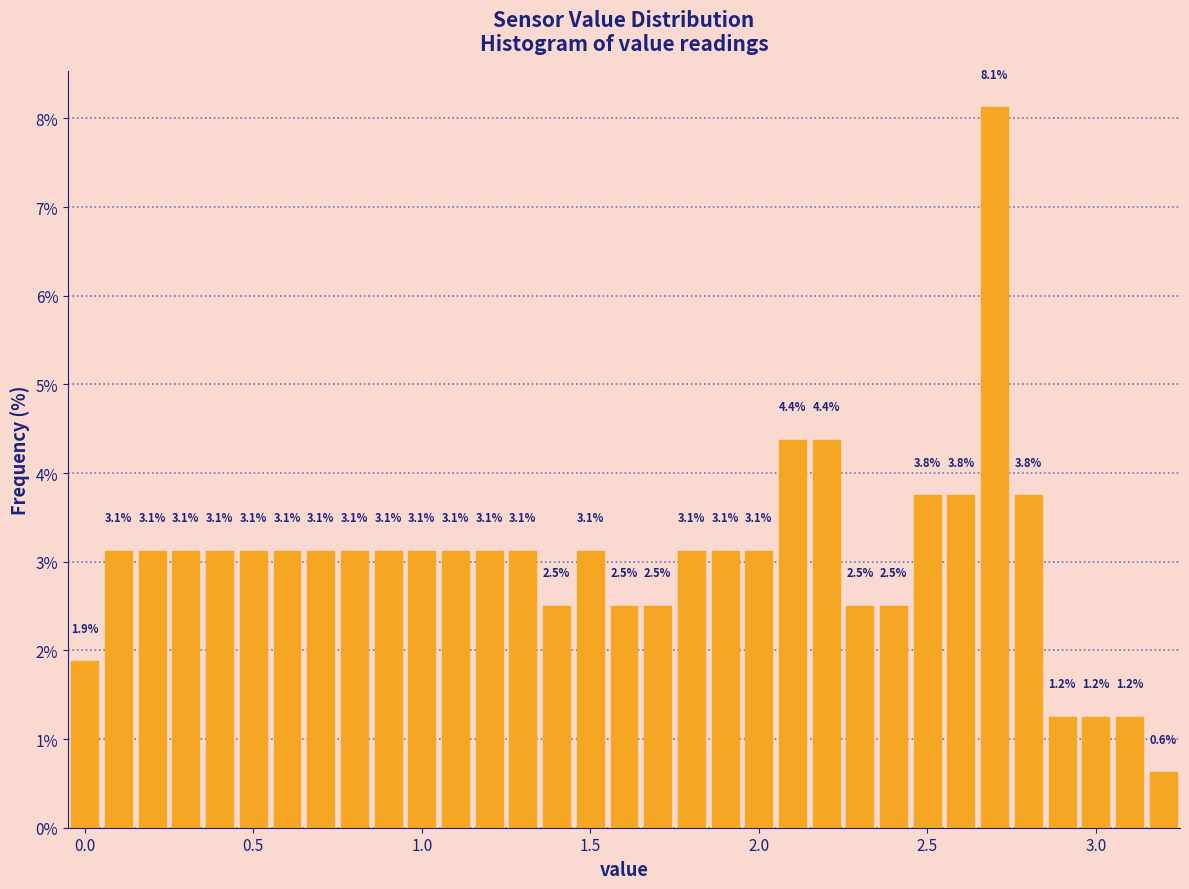

Around what value on the x-axis is the tallest bar? Give the approximate position of its centre, as read against the axis.

2.70